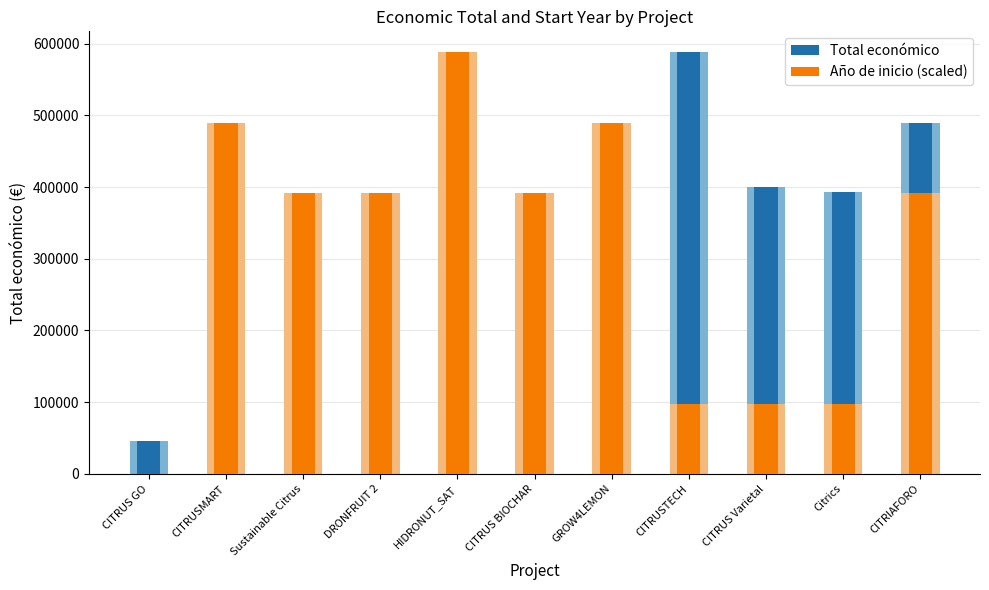

What is the difference between the maximum and second lowest values in the Año de inicio (scaled) series?

489778.3